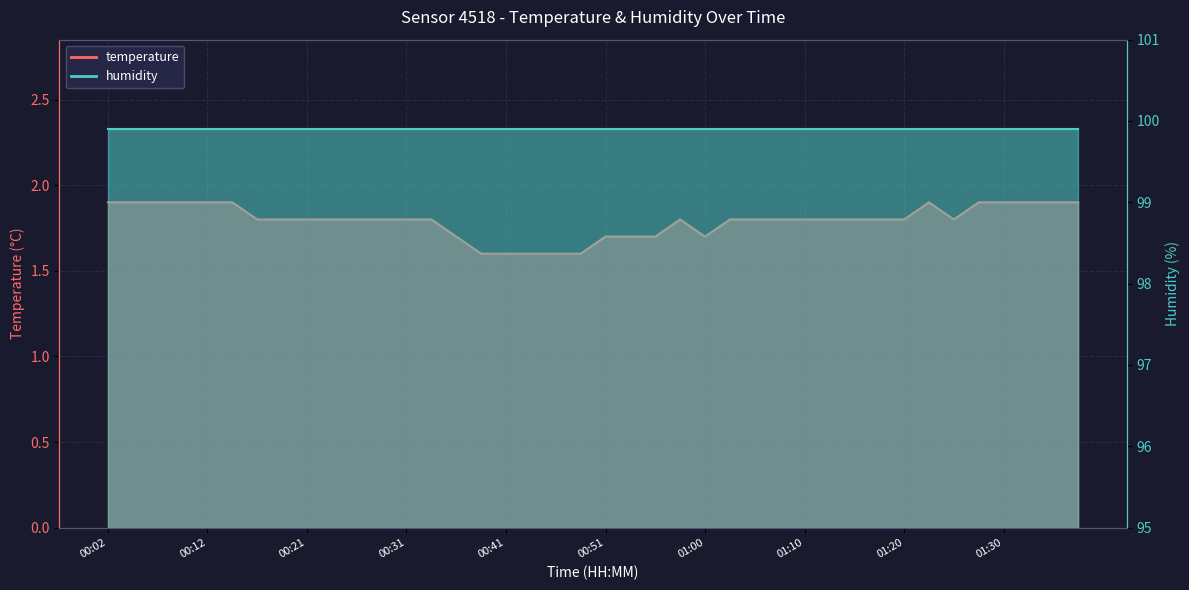

What is the label of the 6th point from the right?

01:25